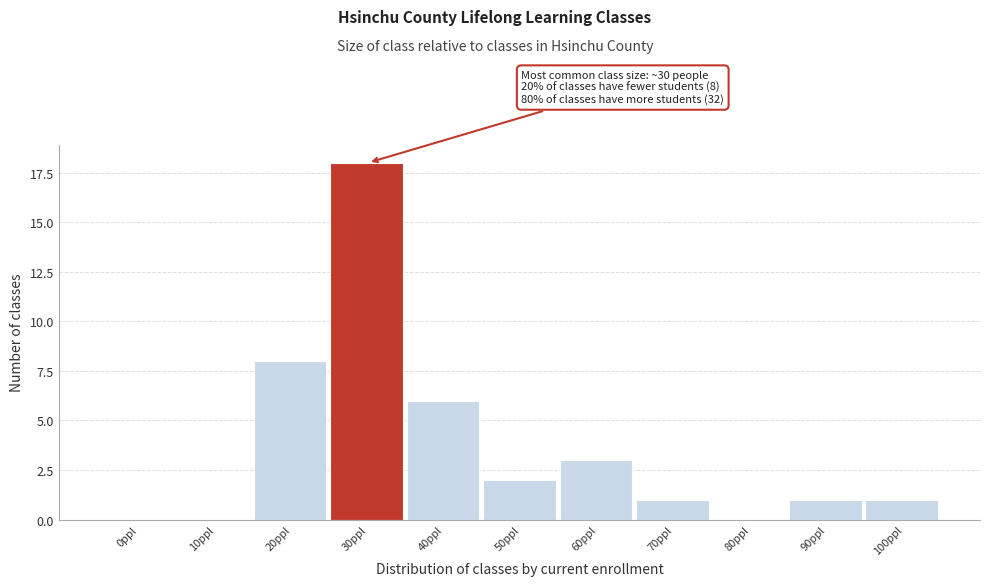

Reading left to right, what are all the values shown in this chart?

0ppl=0	10ppl=0	20ppl=8	30ppl=18	40ppl=6	50ppl=2	60ppl=3	70ppl=1	80ppl=0	90ppl=1	100ppl=1